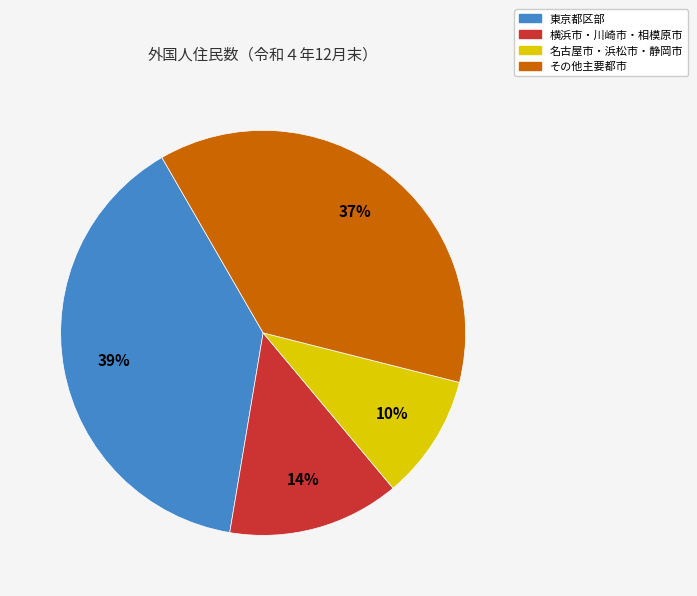

To the nearest percent, what is the average slice percentage?

25%